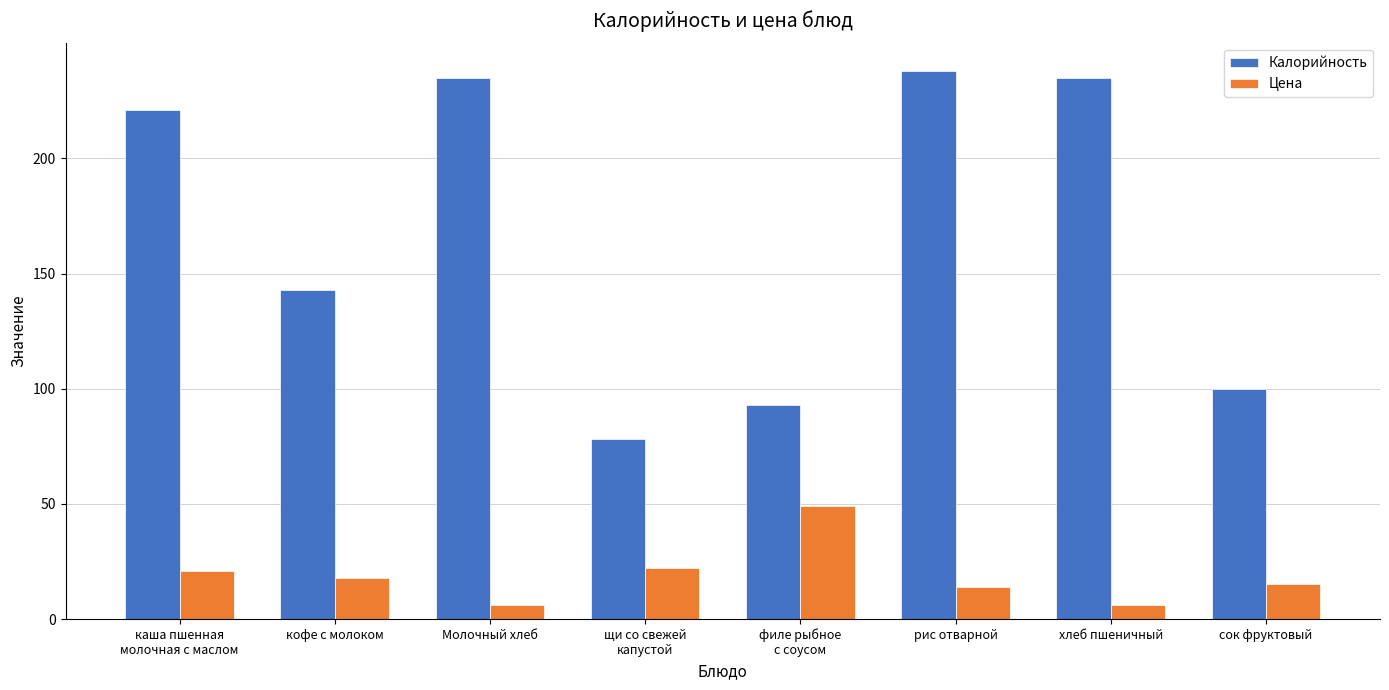

Is it true that Калорийность equals 156 at рис отварной?

False